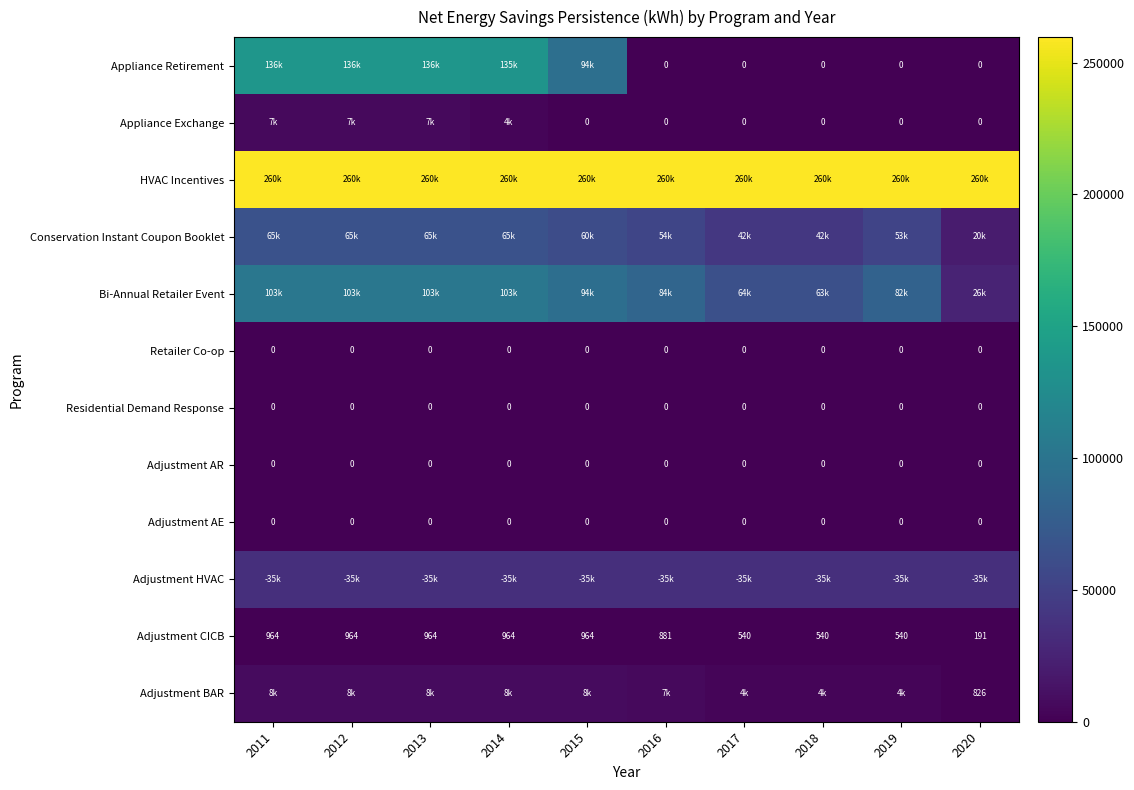

The value of Residential Demand Response at 2012 is 0.0. True or false?

True